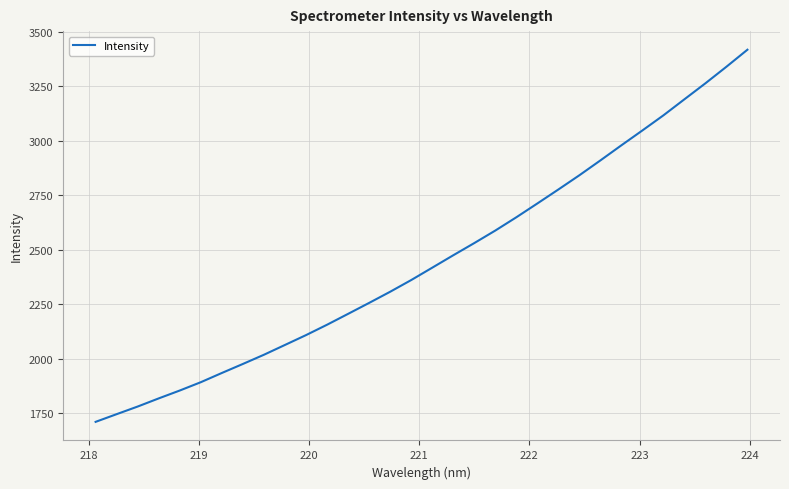

Is this an area chart (filled region under the line)?

No